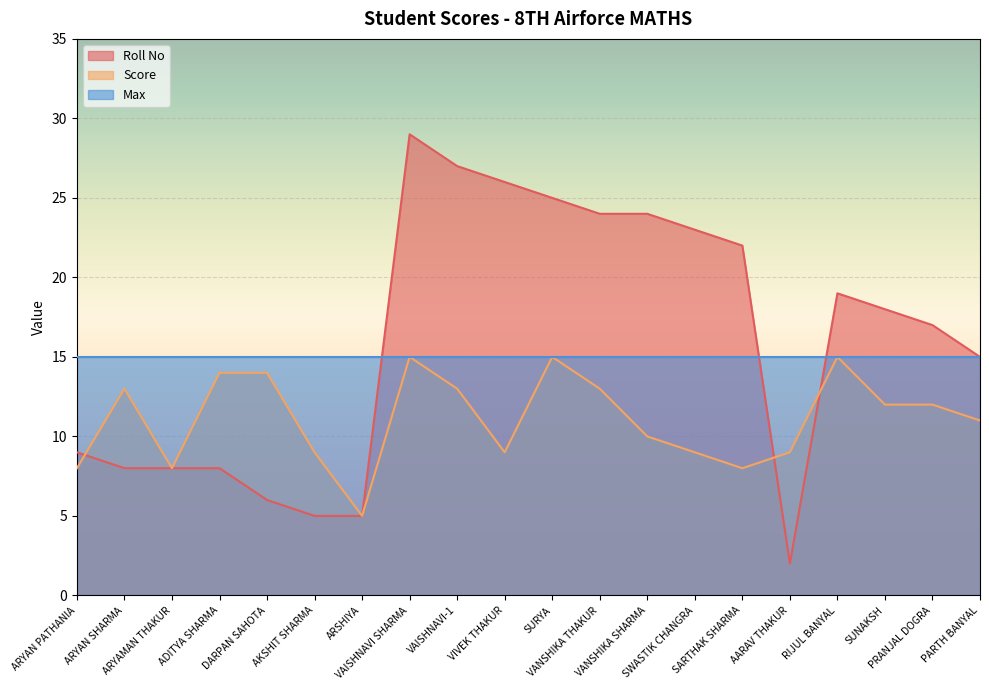

Where do Roll No and Score first cross each other?

ARYAN PATHANIA and ARYAN SHARMA